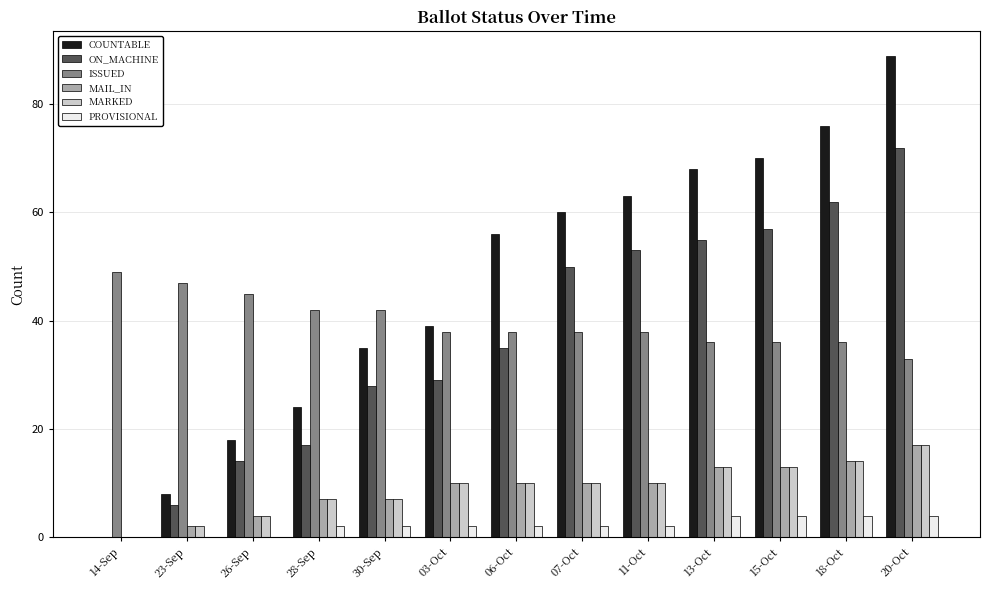

What is the sum of all PROVISIONAL values?

28